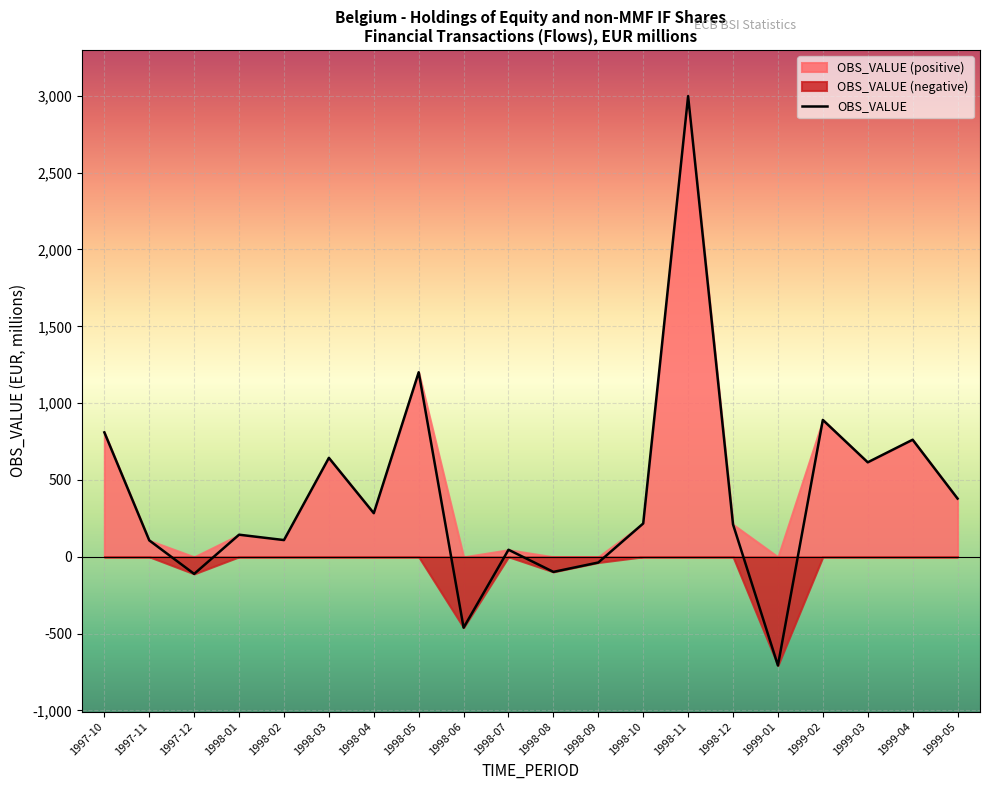

True or false: the data shows -1225 at 1999-01.

False